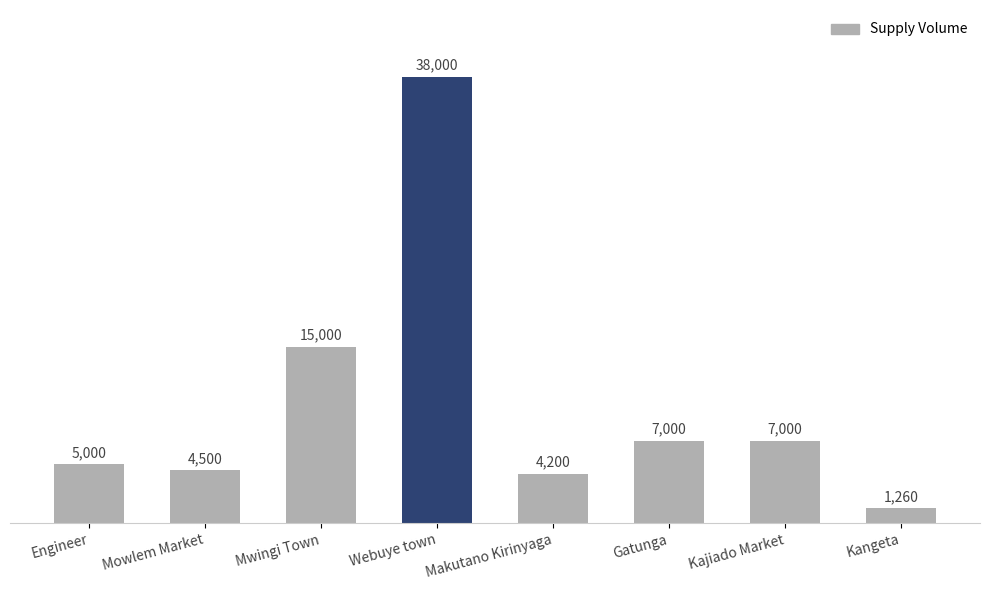

What is the difference between the maximum and minimum values?

36740